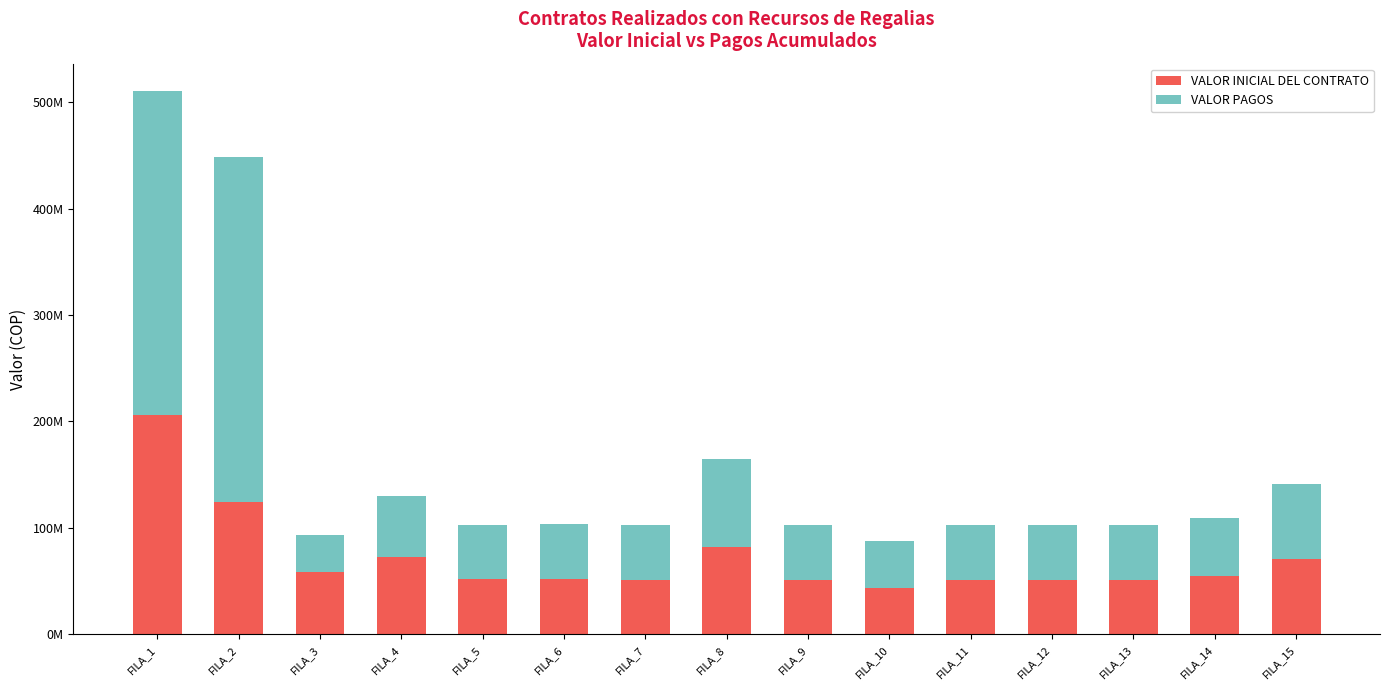

Read the VALOR PAGOS value at FILA_15, to the nearest 10.

70684120